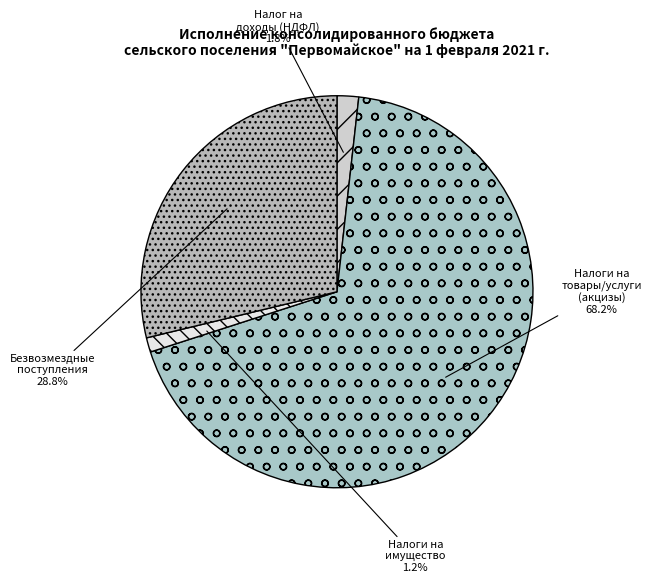

How many slices are in this pie chart?

4